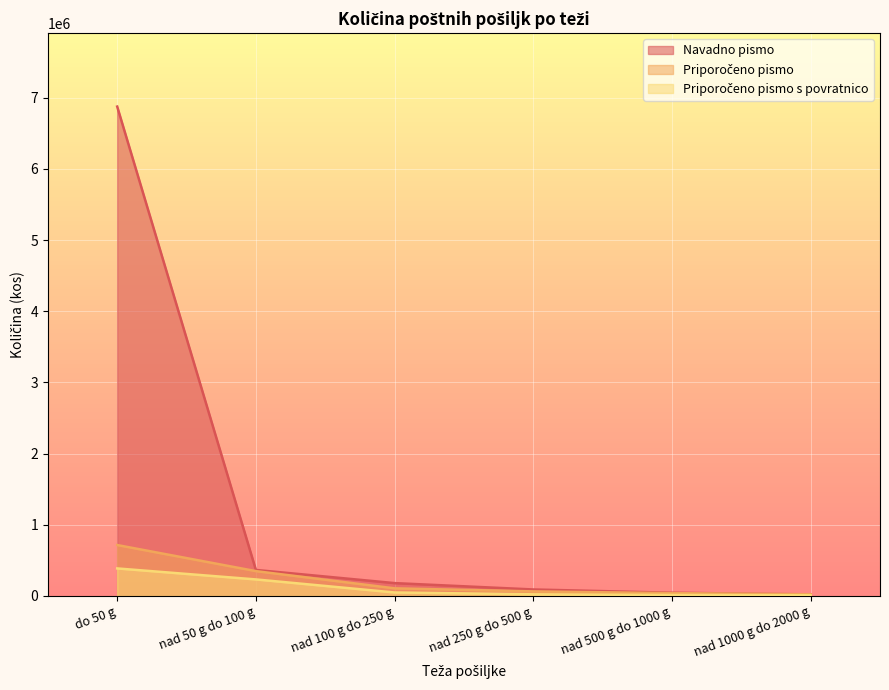

At how many categories does at least one series exceed 710345?

1